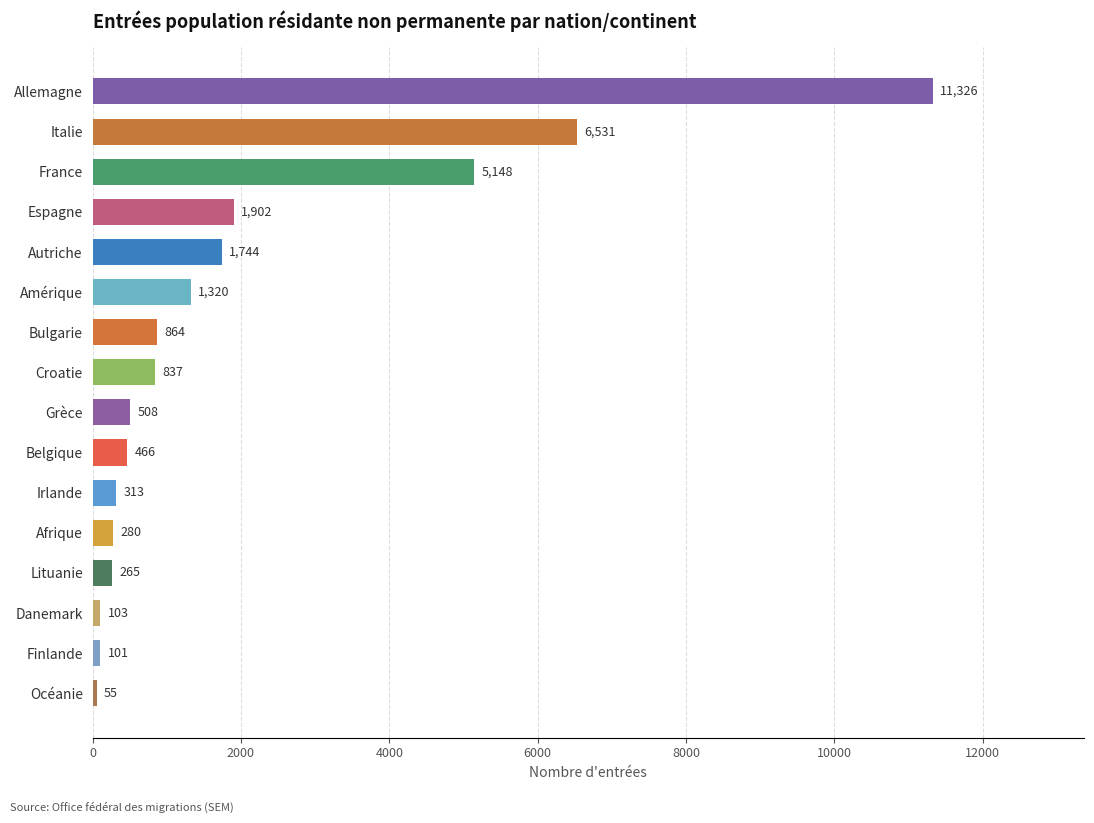

Which has a higher value, Océanie or Belgique?

Belgique